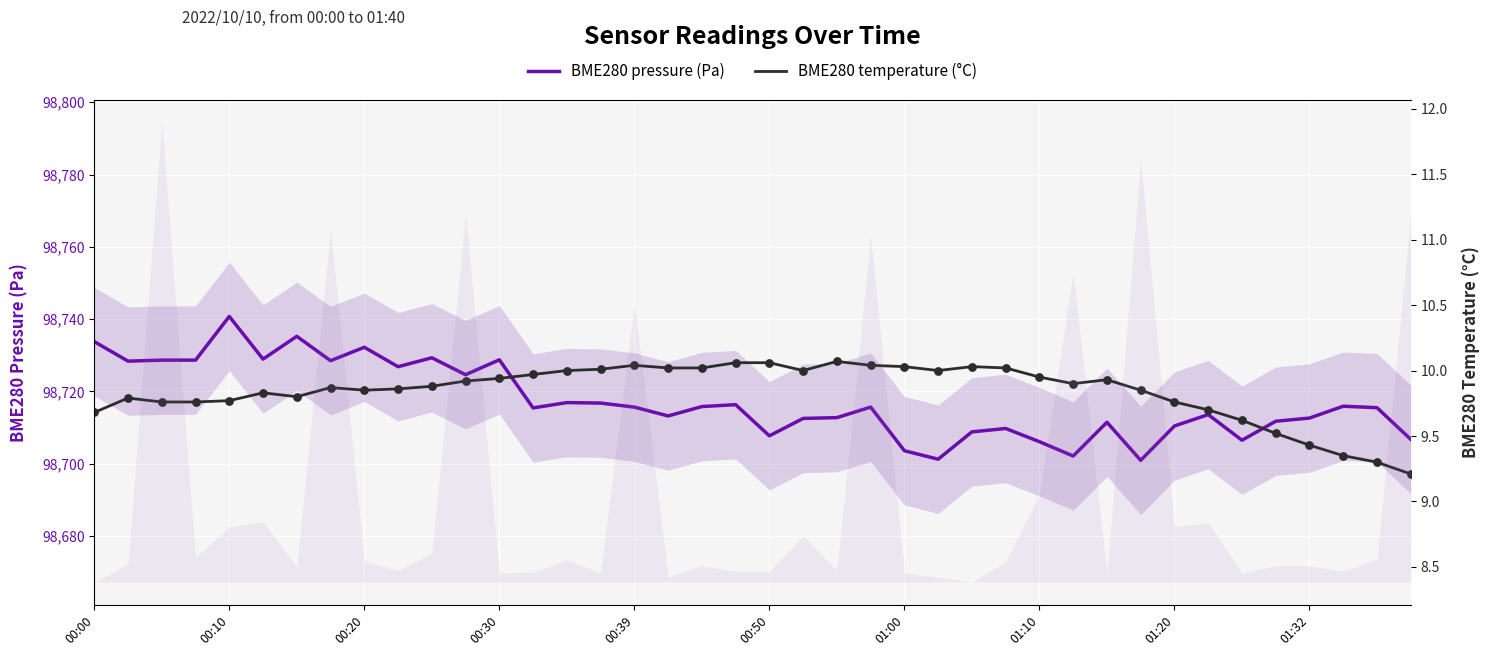

Is the value of BME280 temperature (°C) at 30 greater than the value of BME280 pressure (Pa) at 13?

No